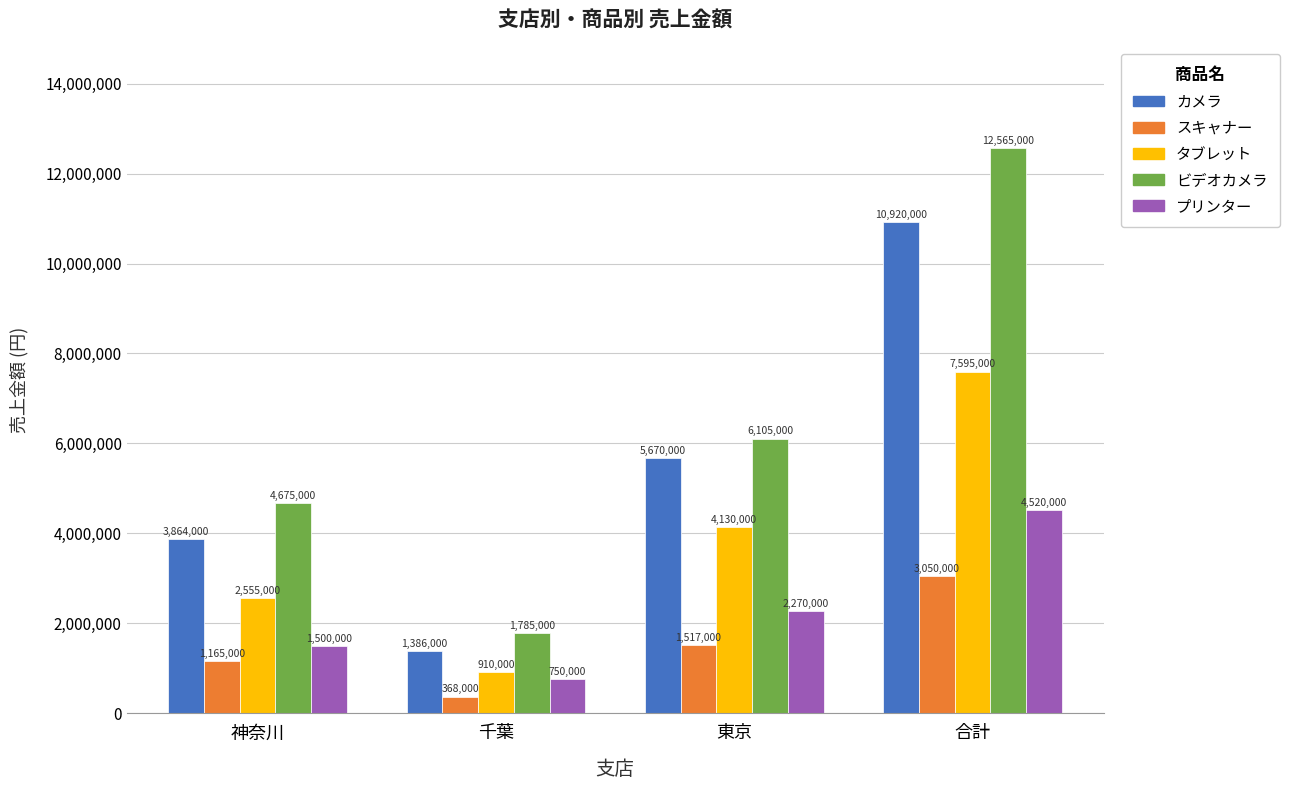

What is the approximate value of プリンター at 東京, to the nearest 50?

2270000